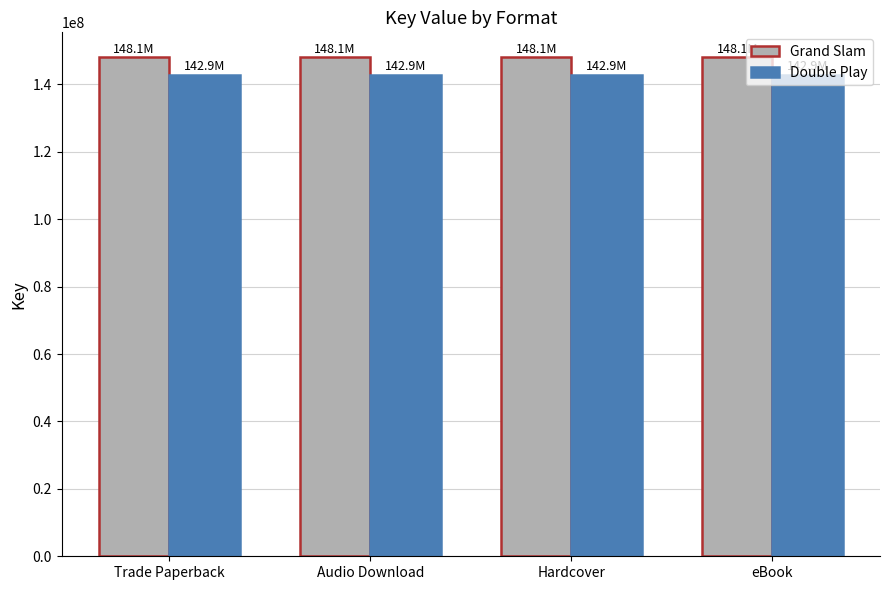

Rank the series by their maximum value, from lowest to highest.

Double Play, Grand Slam